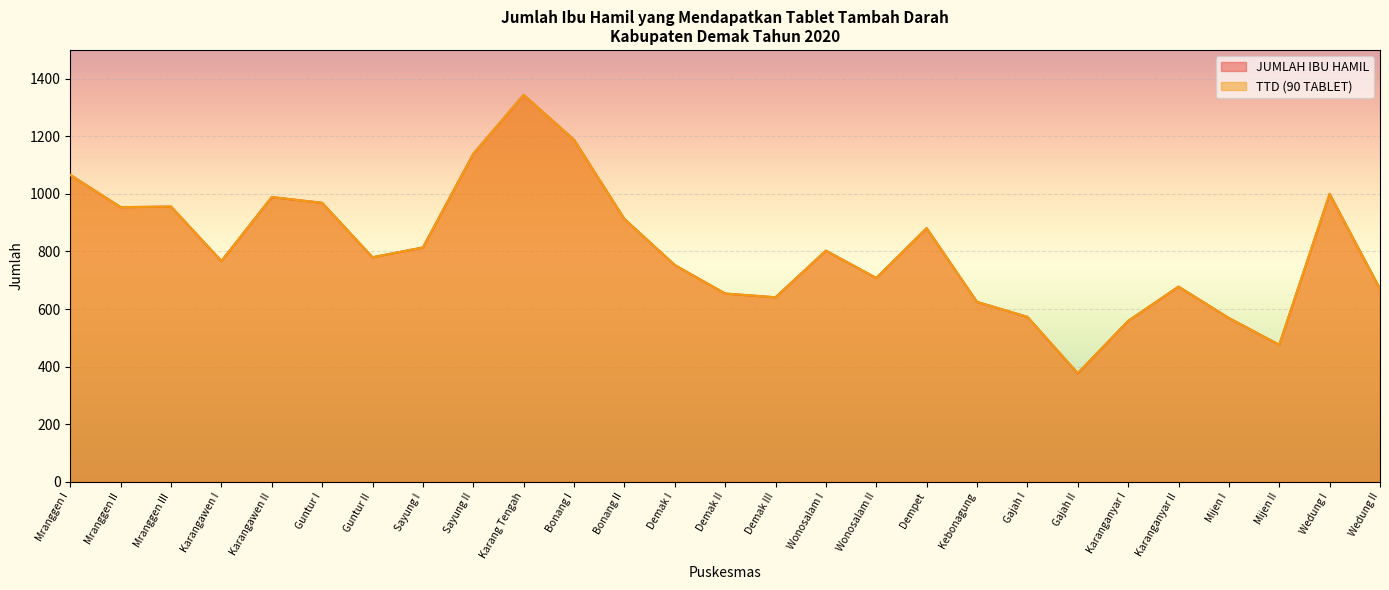

Where is the first local maximum for JUMLAH IBU HAMIL?

Mranggen III